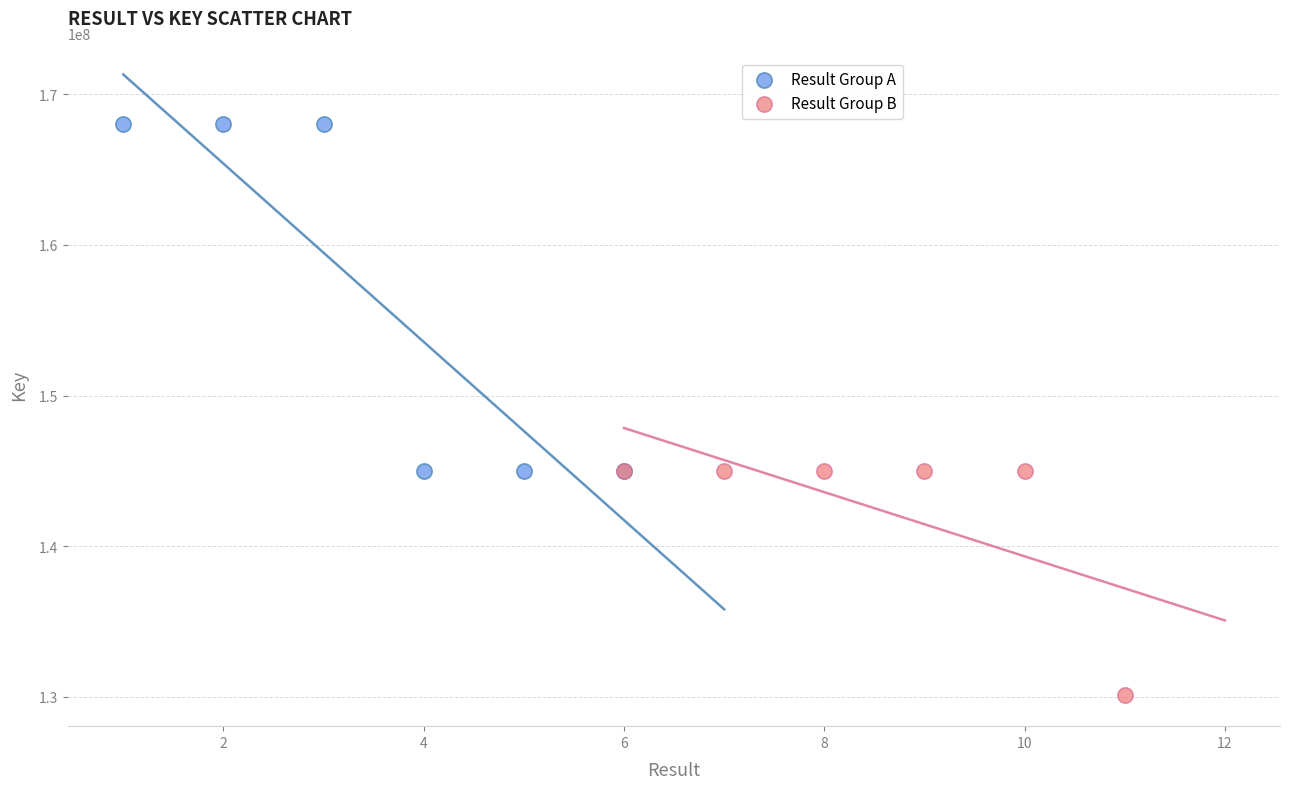

Which series contains the lowest Y value?

Result Group B